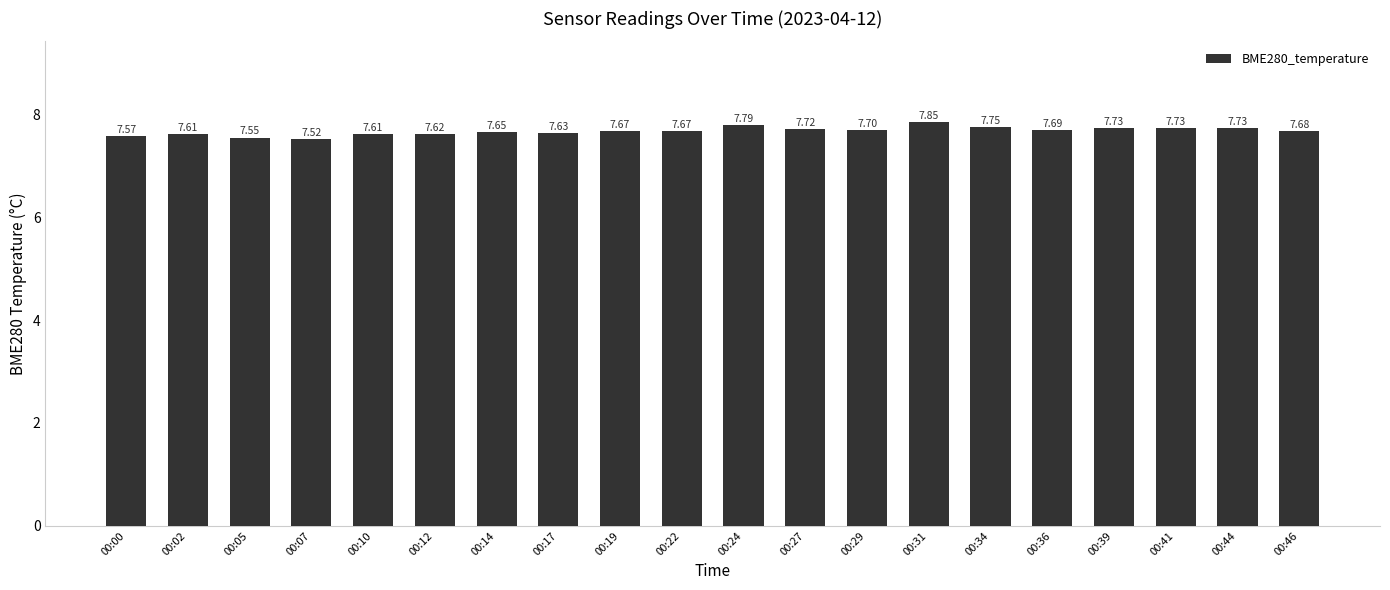

What is the value of the 8th bar from the left?

7.6